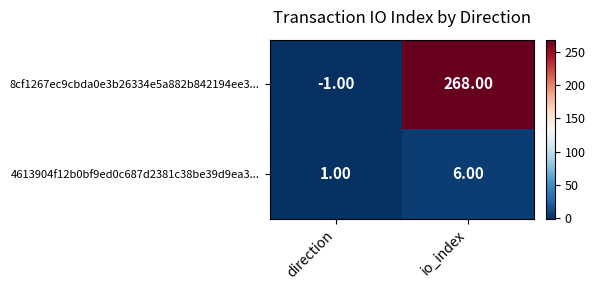

Which series changed the most between direction and io_index?

8cf1267ec9cbda0e3b26334e5a882b842194ee3...